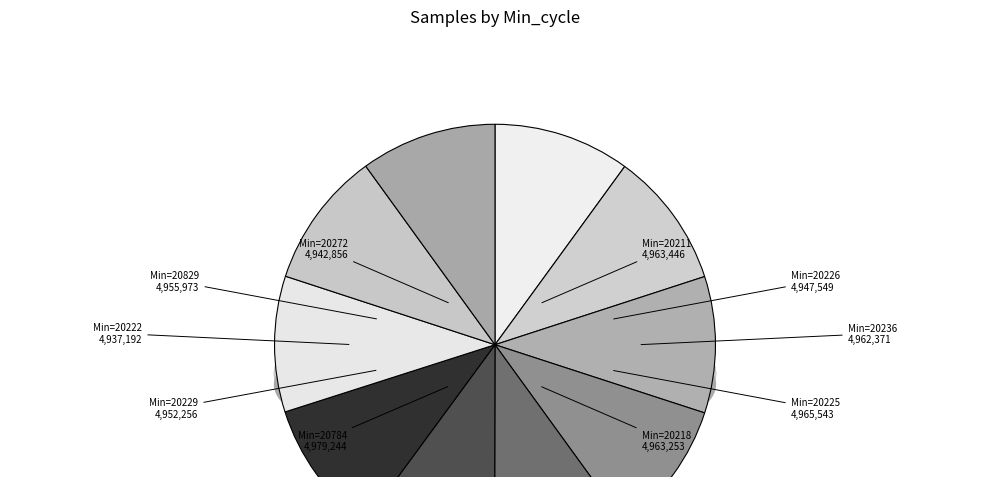

Rank the categories by value from highest to lowest.

28/20784, 28/20225, 28/20211, 28/20218, 28/20236, 28/20829, 28/20229, 28/20226, 28/20272, 28/20222